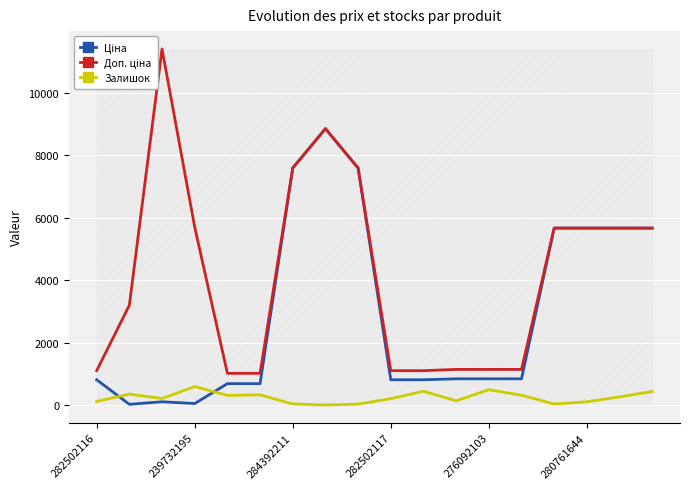

Is it true that Залишок equals 143.3 at 17?

False